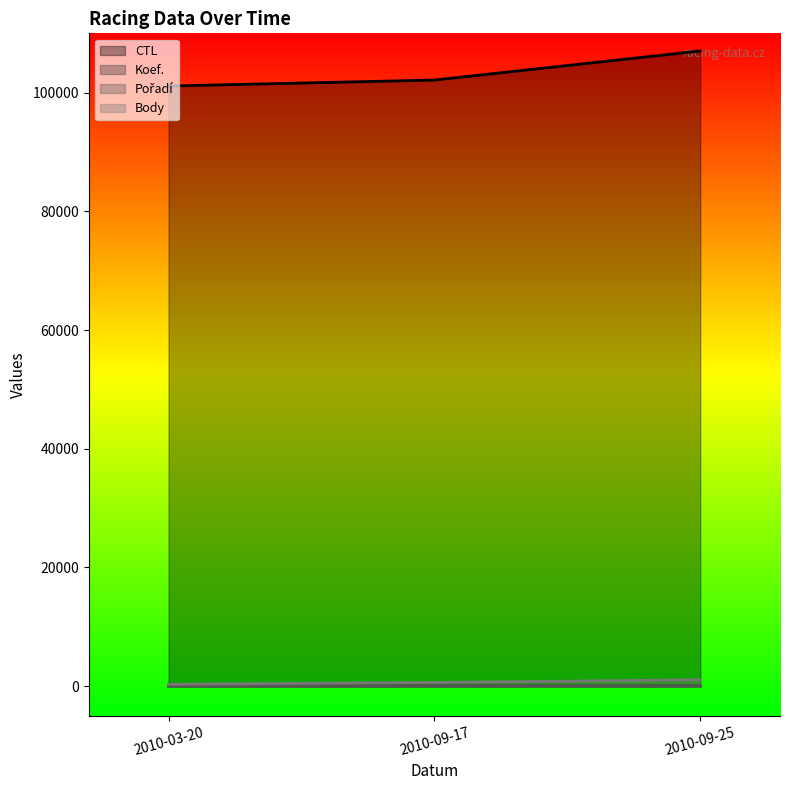

What is the maximum value for Pořadí?

14